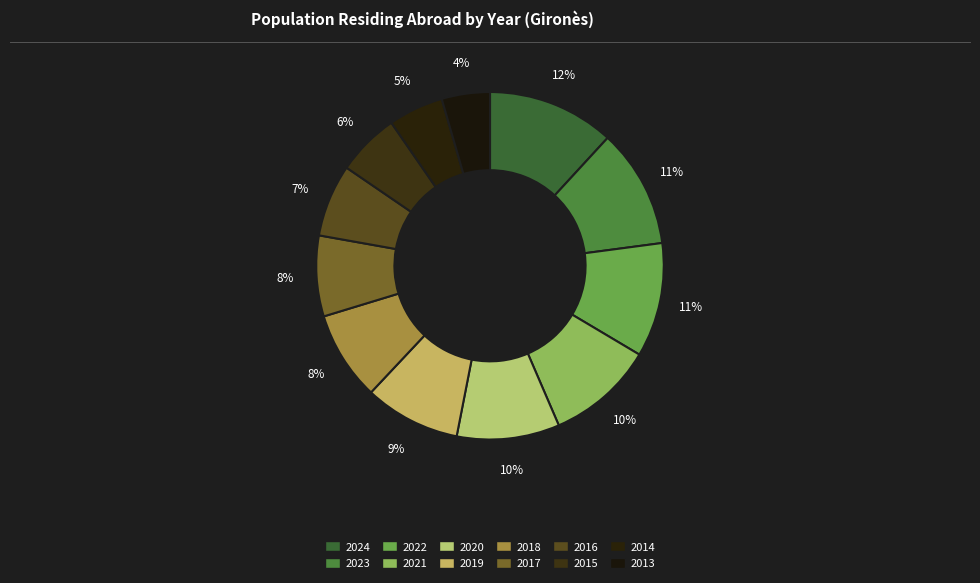

Which slice is the smallest?

2013